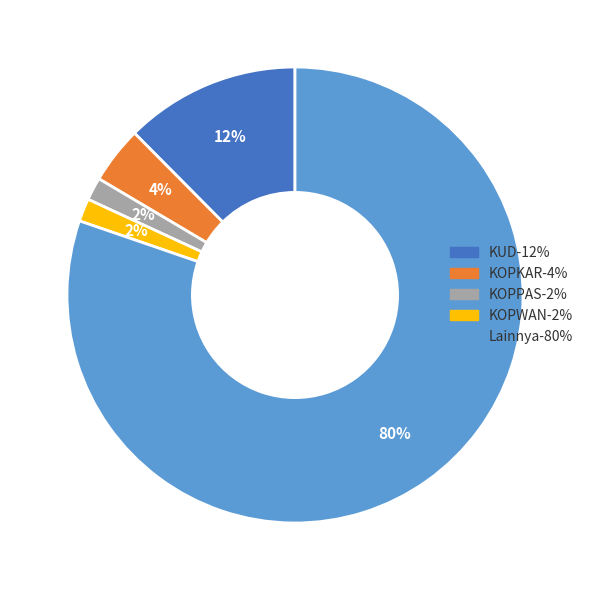

To the nearest percent, what is the difference between the KOPPAS and KOPKAR slice percentages?

2%